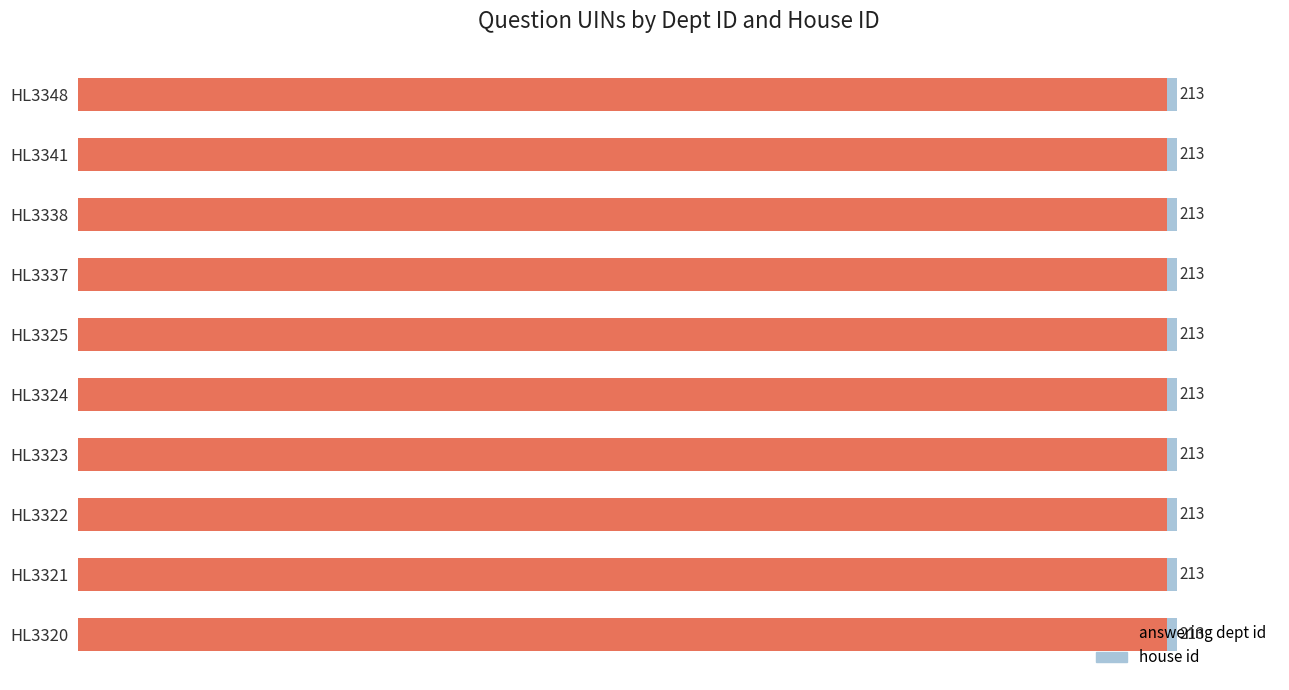

The answering dept id series shows 340 at HL3348. True or false?

False